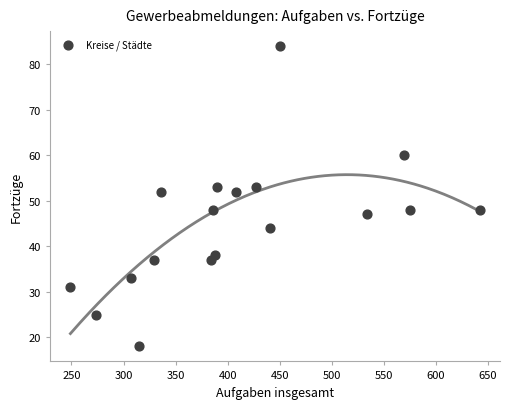

What is the range of X values (max minus min)?

393